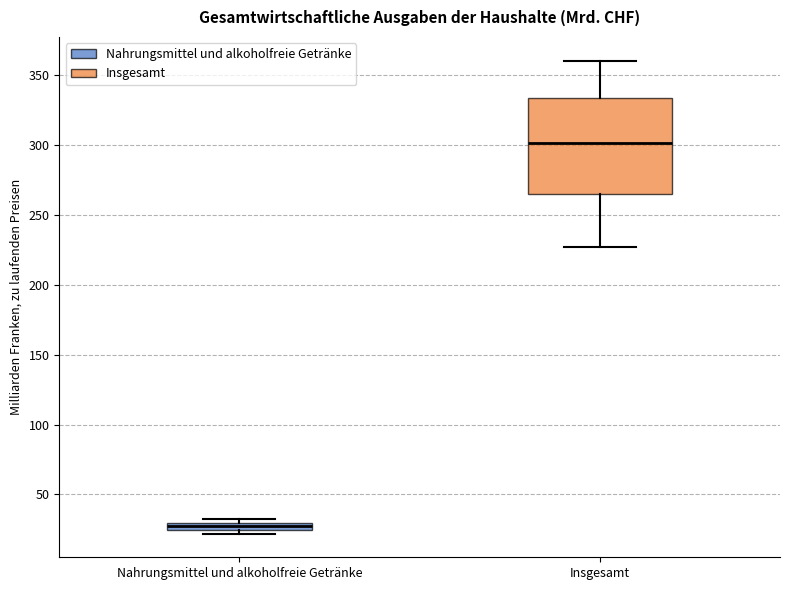

Which box is the tallest, from its lower edge to its upper edge?

Insgesamt